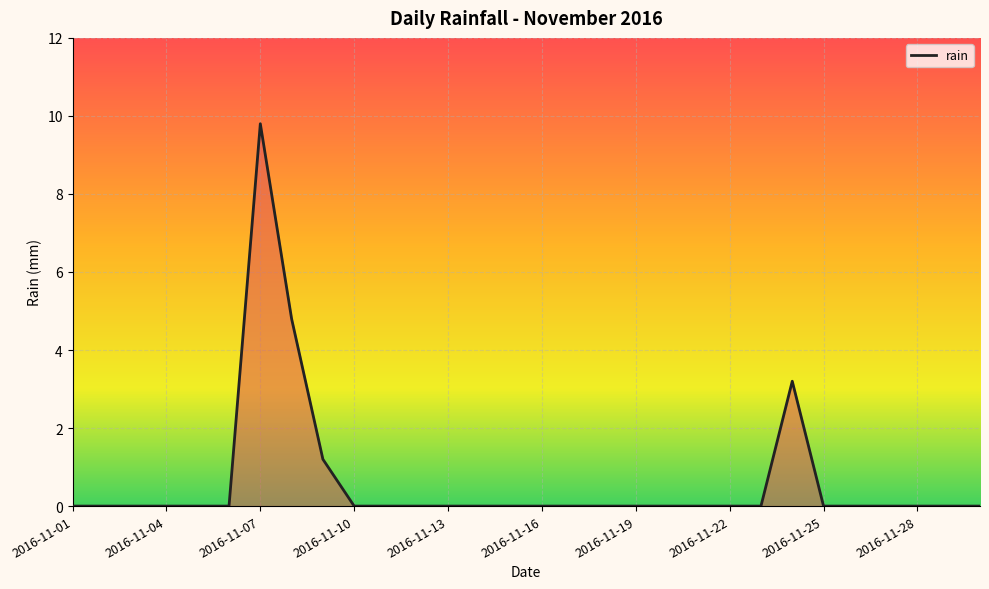

Reading left to right, extract all data points from this chart.

0.0	0.0	0.0	0.0	0.0	0.0	9.8	4.8	1.2	0.0	0.0	0.0	0.0	0.0	0.0	0.0	0.0	0.0	0.0	0.0	0.0	0.0	0.0	3.2	0.0	0.0	0.0	0.0	0.0	0.0